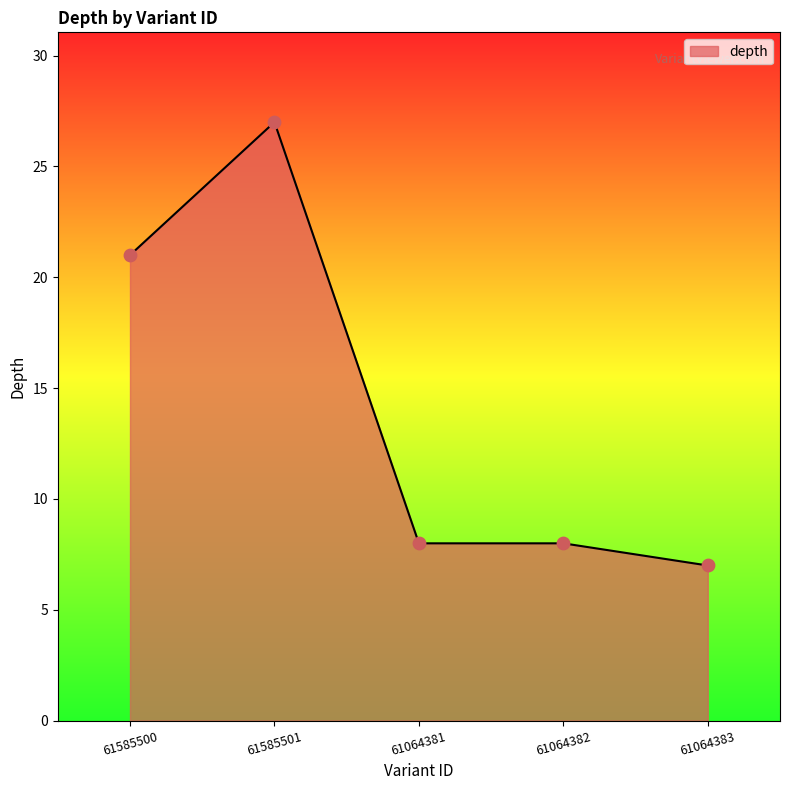

Which has a higher value, 61585501 or 61064381?

61585501